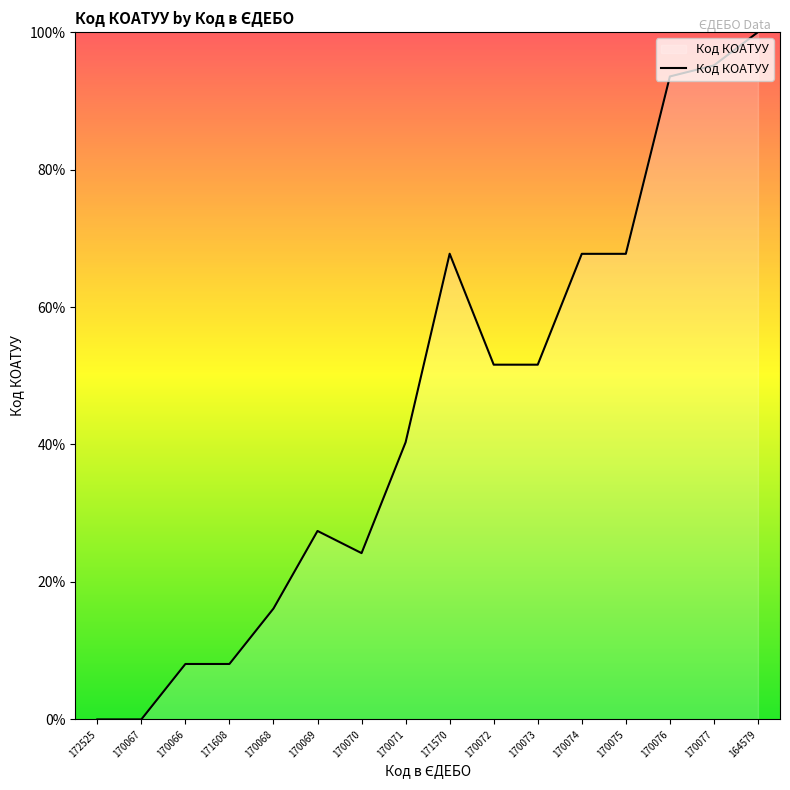

Is it true that the value at 171570 is 47.0?

False